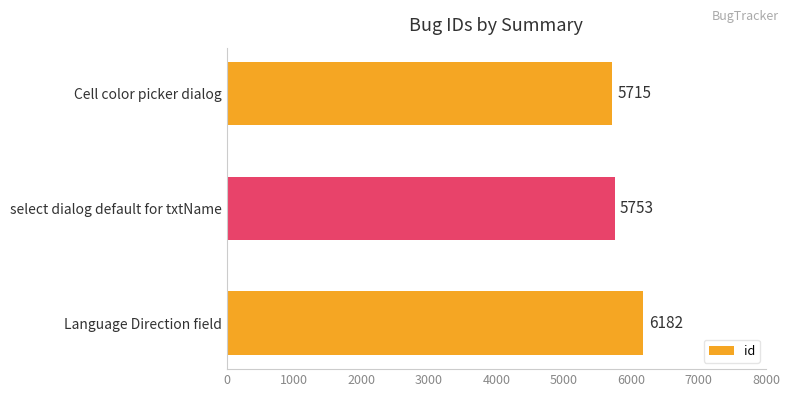

Rank the categories by value from lowest to highest.

Cell color picker dialog, select dialog default for txtName, Language Direction field